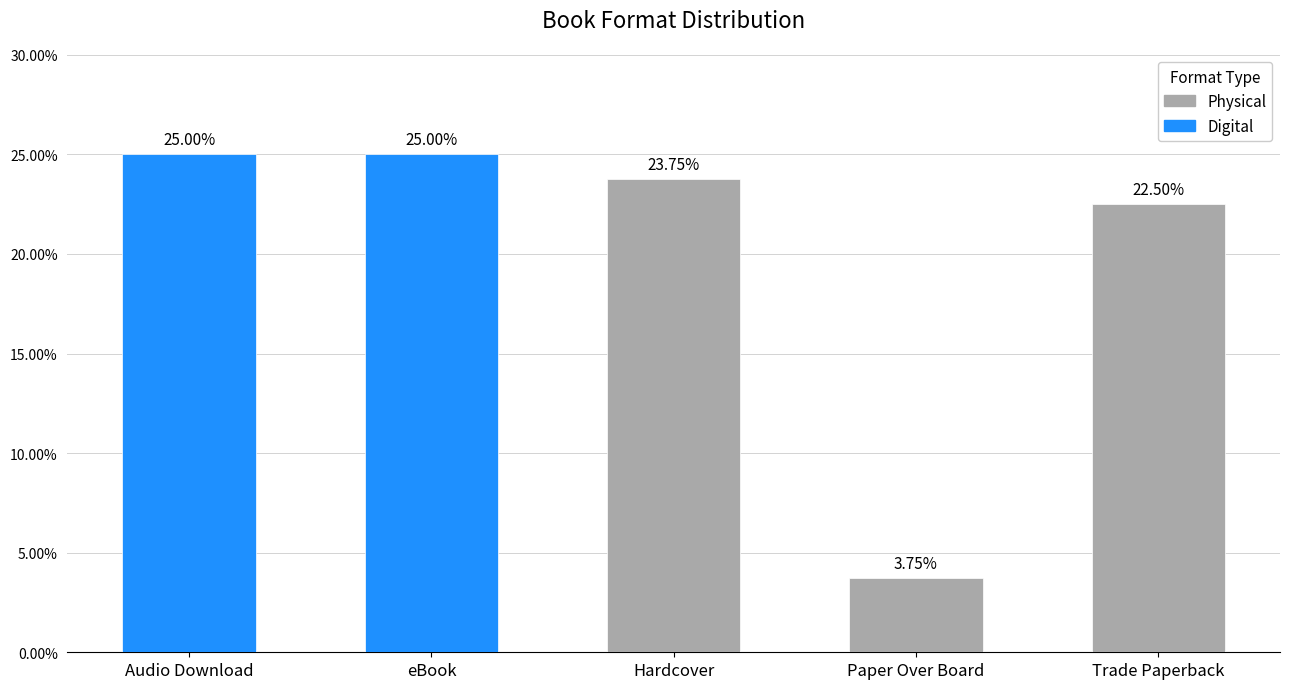

What is the sum of all values?

100.0